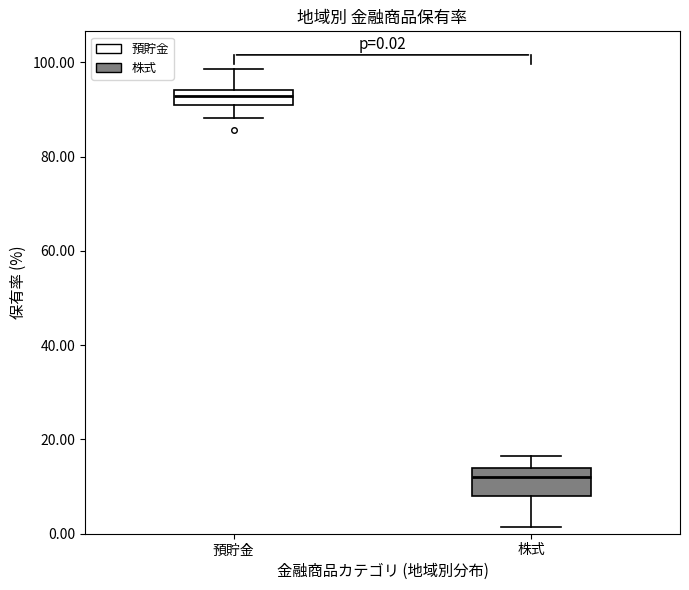

Comparing the boxes themselves (not the whiskers), which one is the tallest?

株式